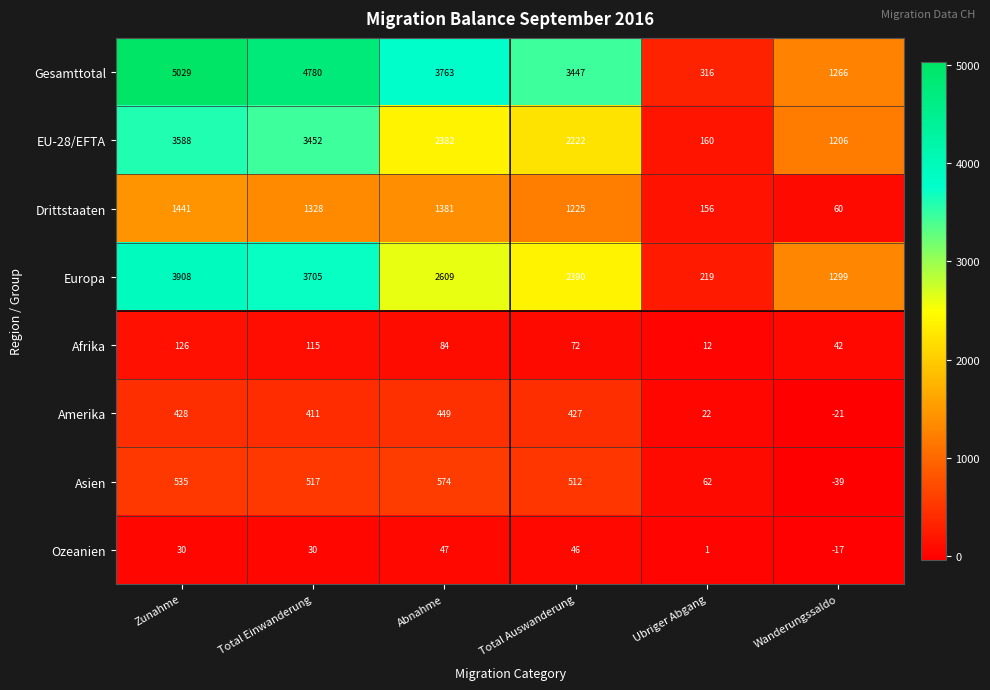

Which series changed the most between Zunahme and Abnahme?

Europa